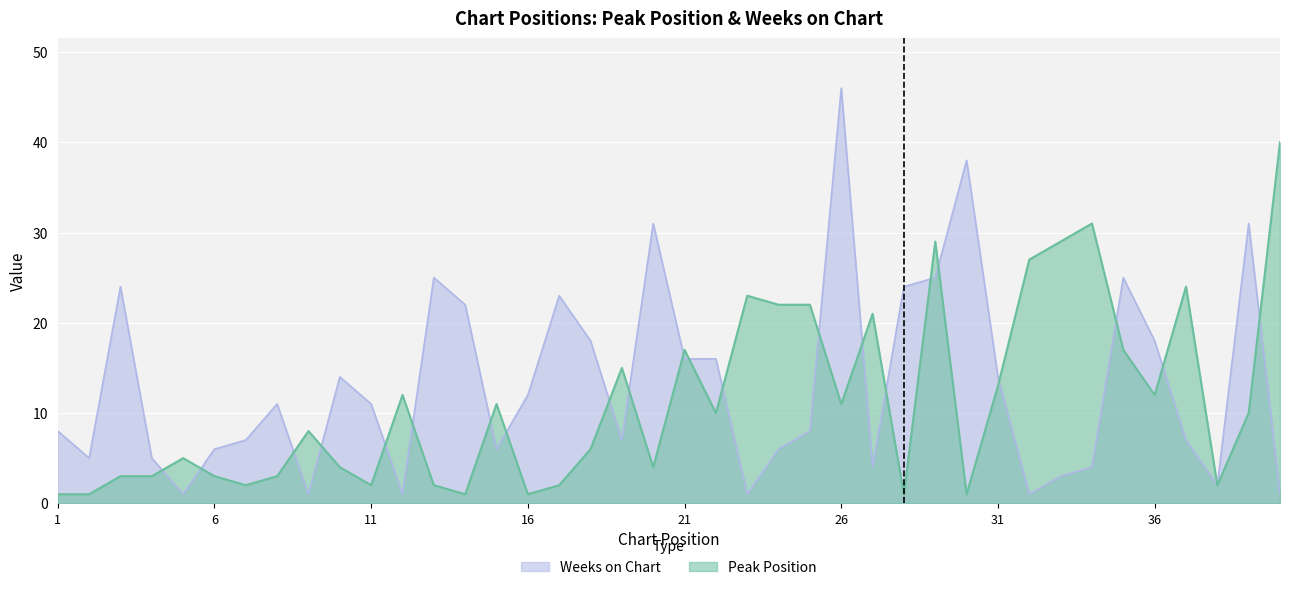

Between which two adjacent categories do Weeks on Chart and Peak Position first intersect?

4 and 5